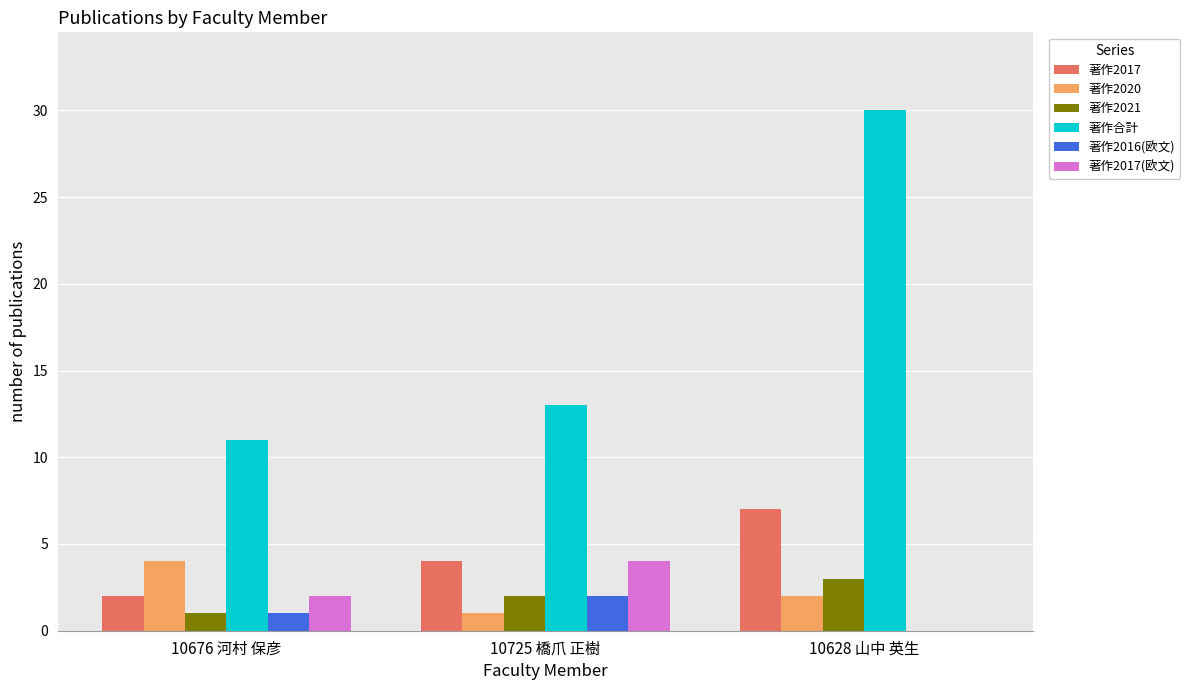

What is the sum of all 著作合計 values?

54